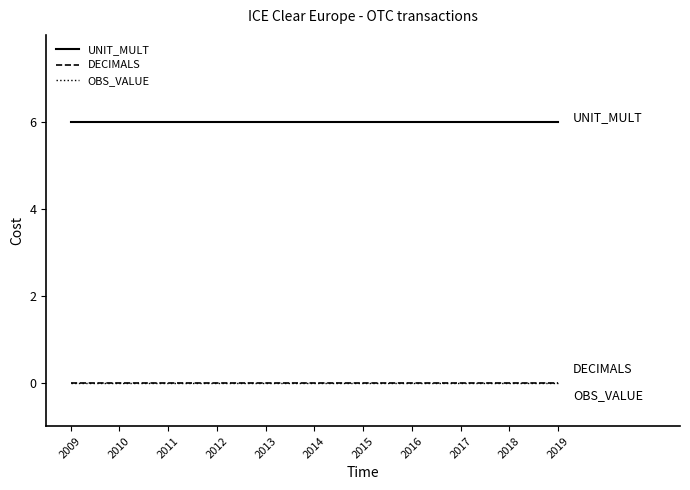

Which series changed the most between 2010 and 2012?

UNIT_MULT